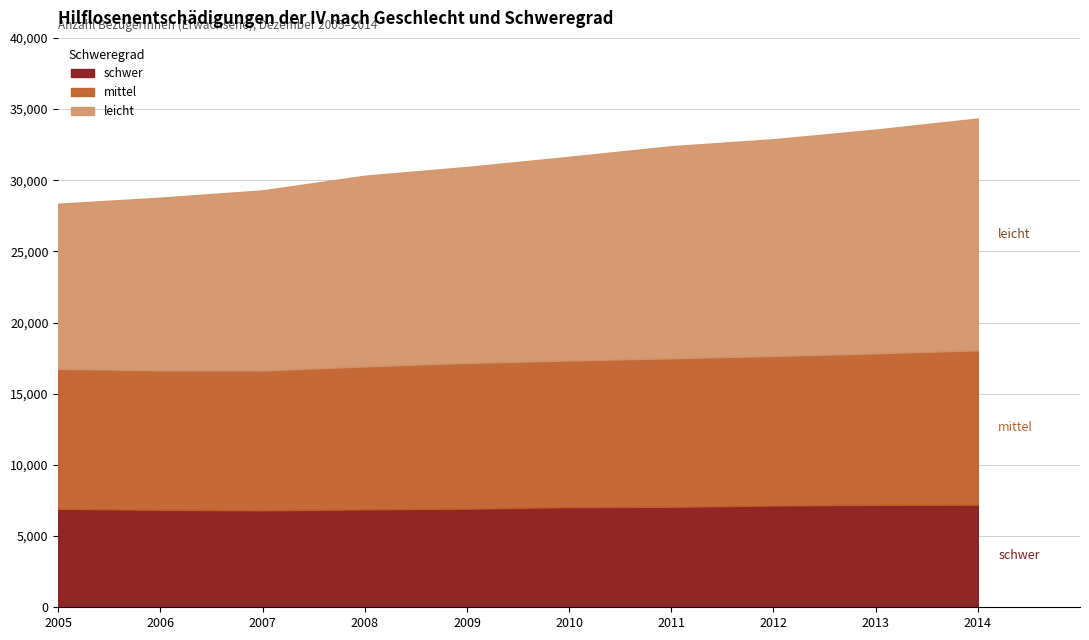

How many distinct data groups are displayed?

5